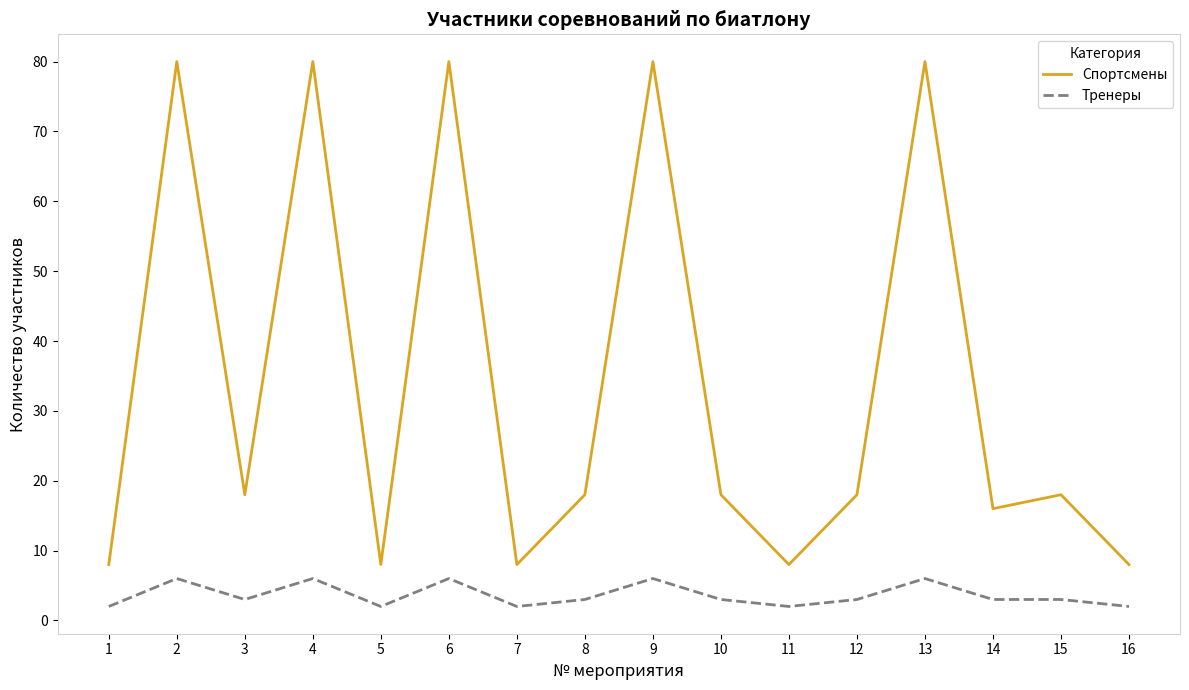

What is the difference between the Спортсмены values at 13 and 5?

72